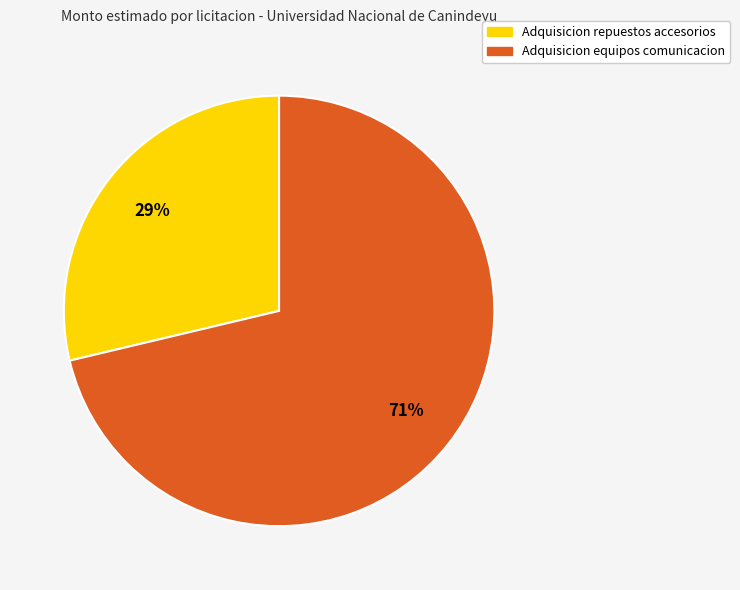

Does any single category account for the majority?

Yes